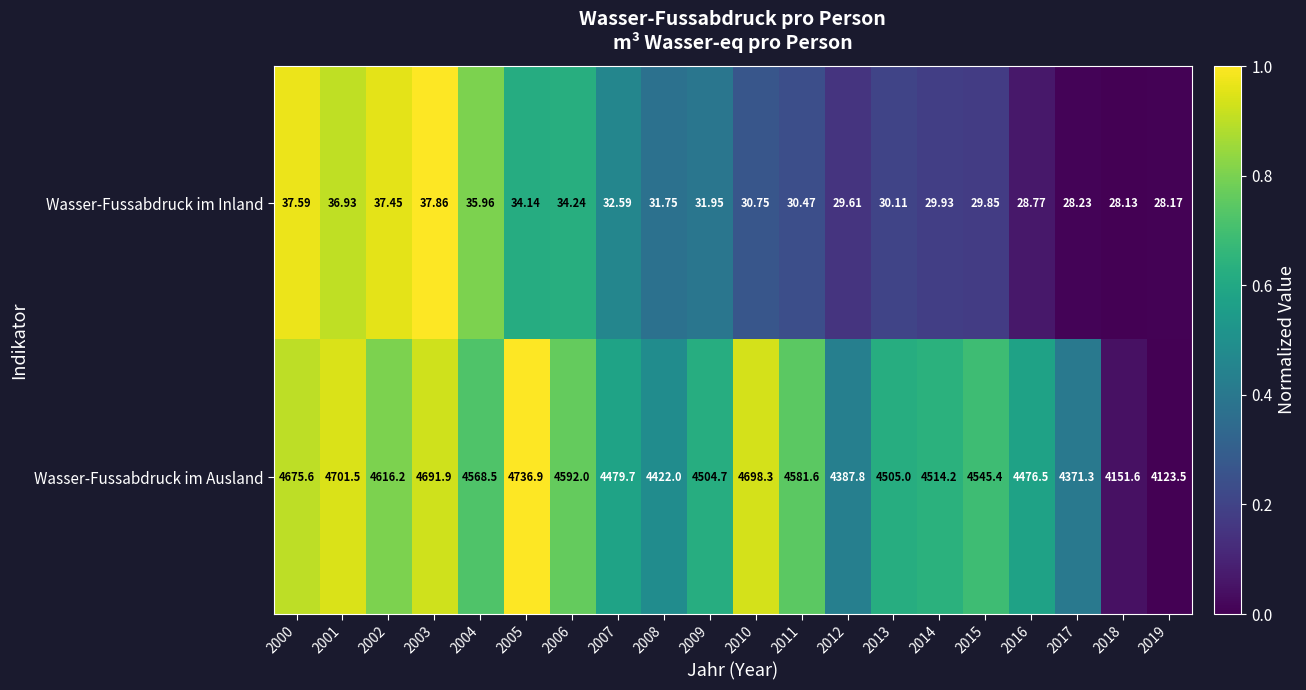

Which series has the largest range (max minus min)?

Wasser-Fussabdruck im Ausland